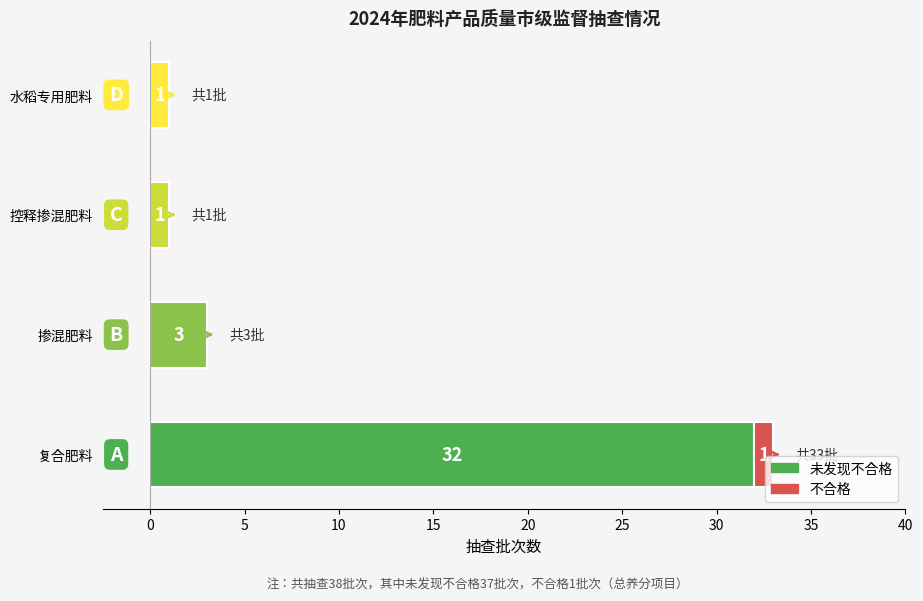

What are all the series names shown in the legend?

未发现不合格, 不合格